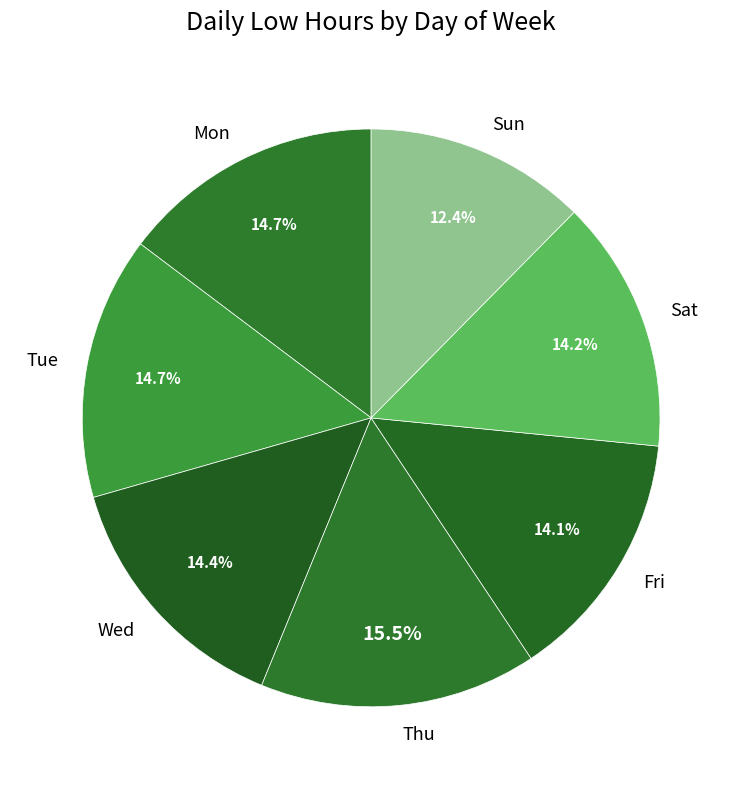

Count the number of slices in the pie.

7